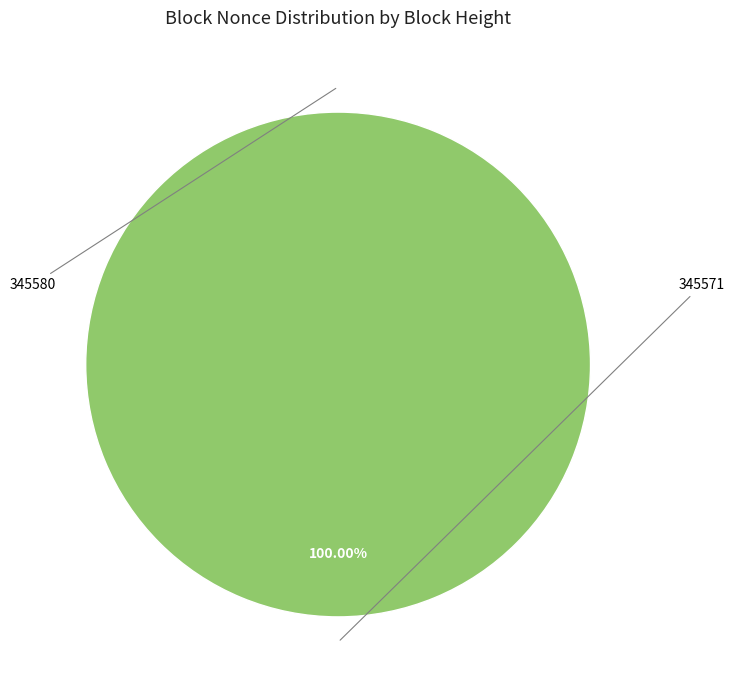

How many slices are in this pie chart?

2